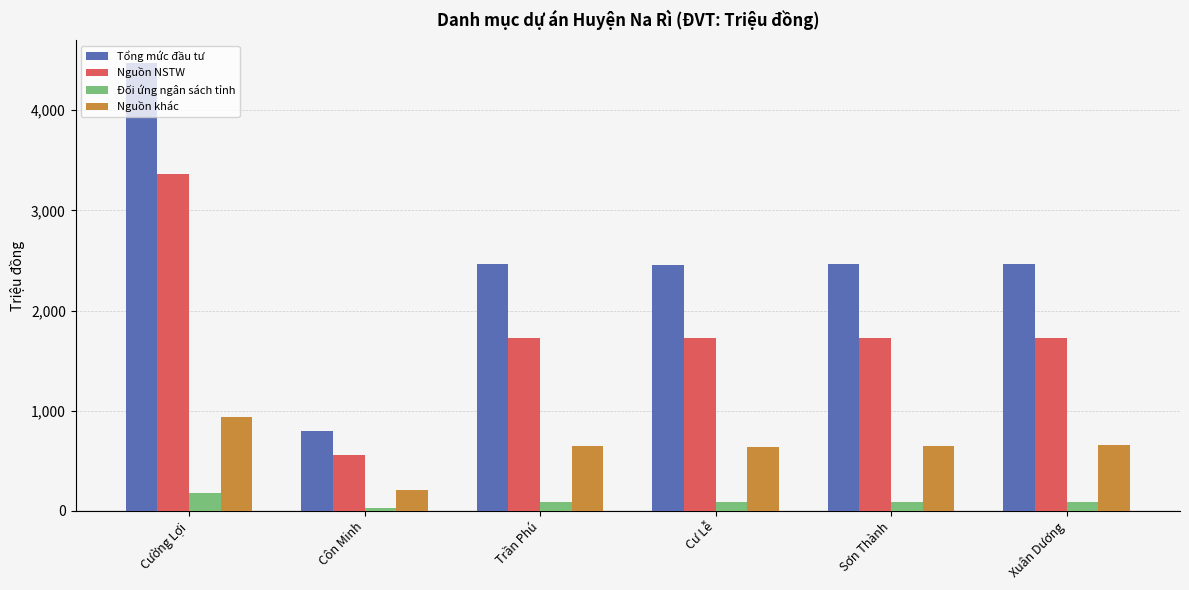

Which series has the largest range (max minus min)?

Tổng mức đầu tư